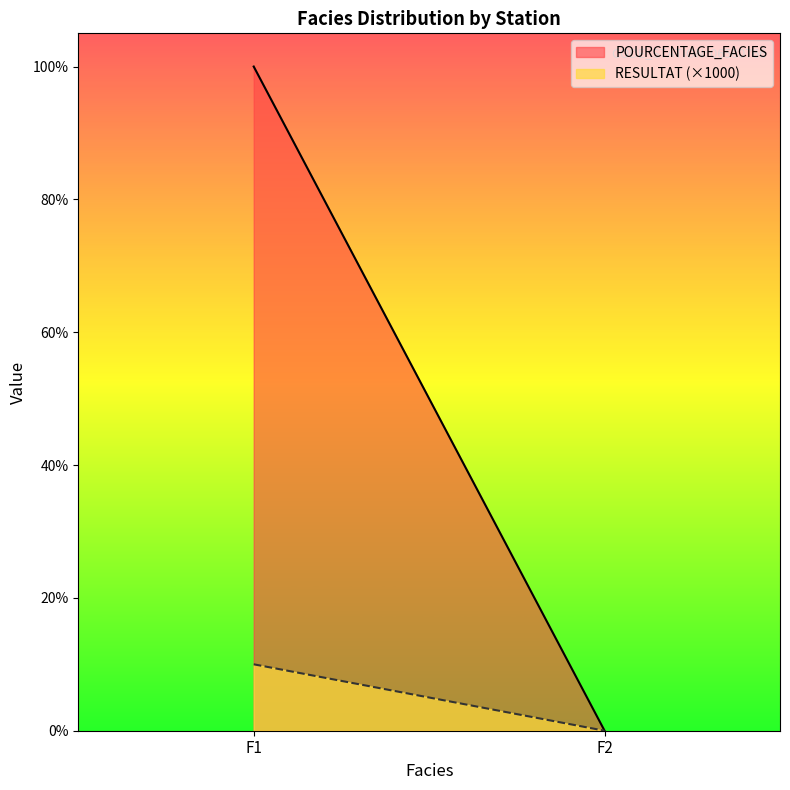

Is it true that POURCENTAGE_FACIES equals 67.2 at F2?

False